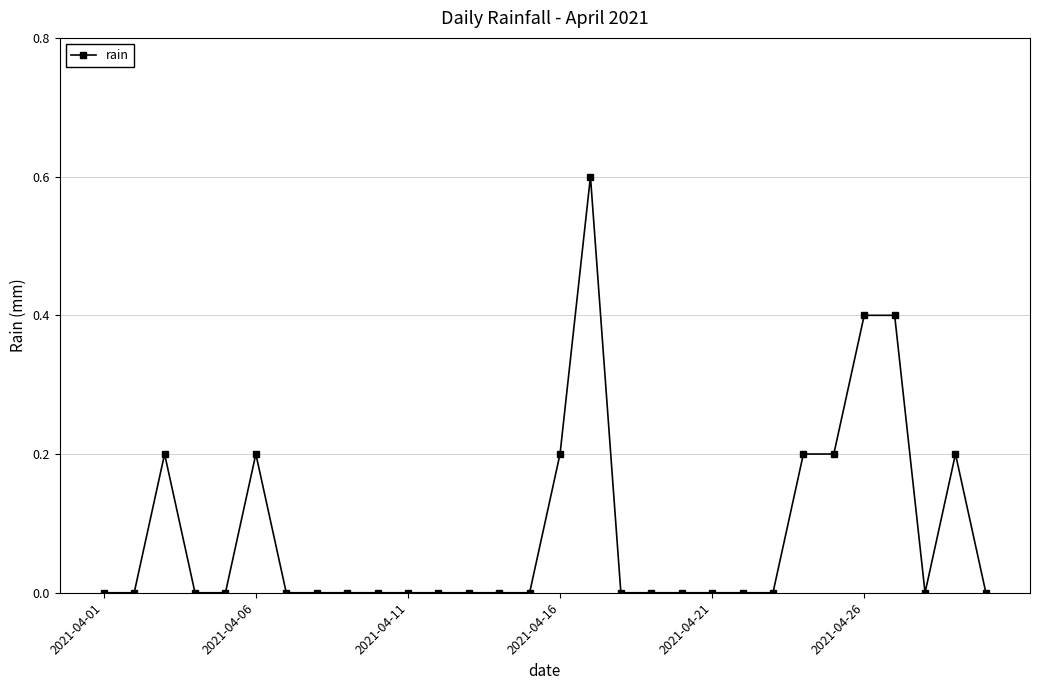

What is the maximum value shown in the chart?

0.6